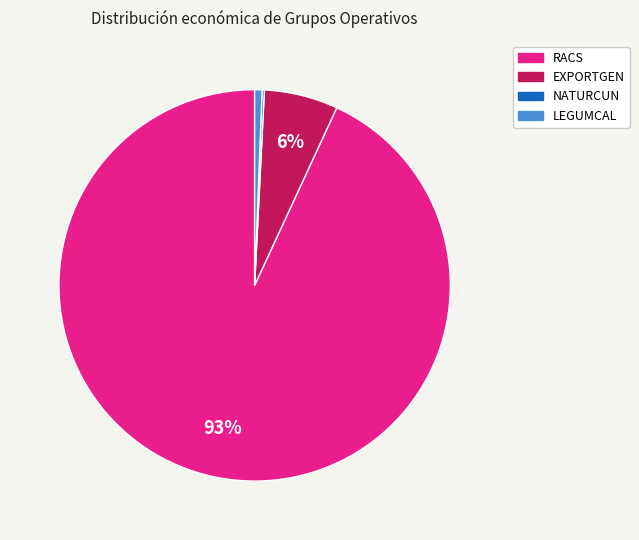

Between LEGUMCAL and RACS, which is larger?

RACS